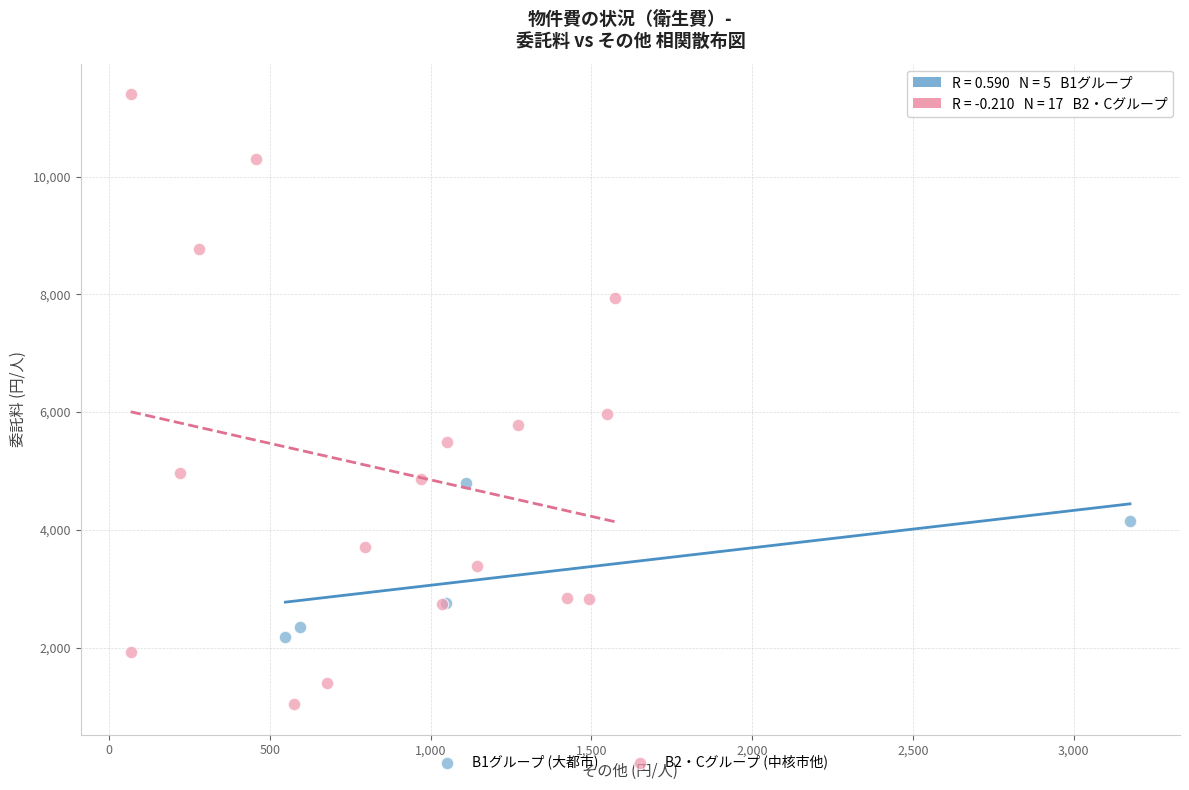

What are all the series names shown in the legend?

B1グループ (大都市), B2・Cグループ (中核市他)